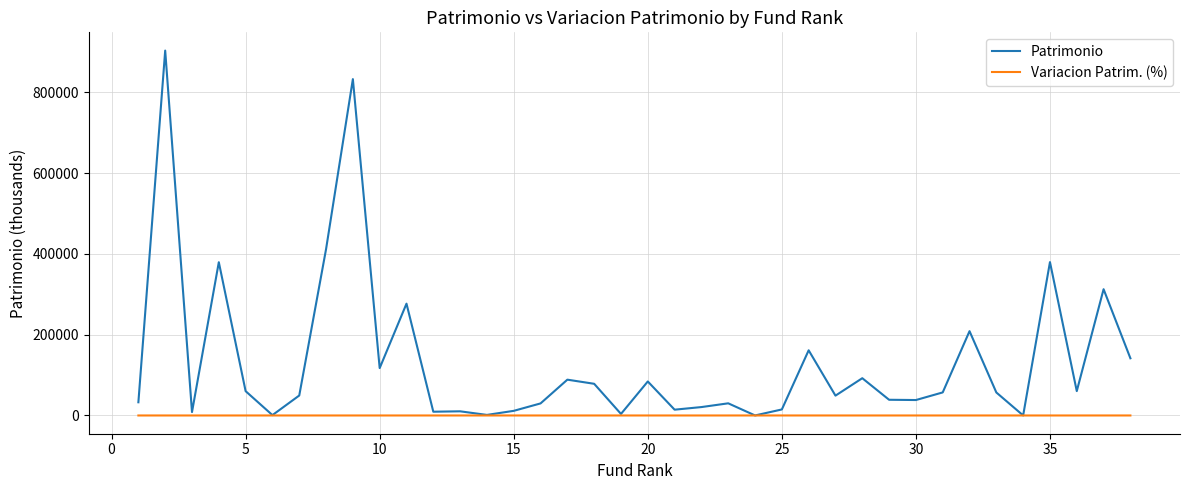

What is the greatest value displayed?

903447.0